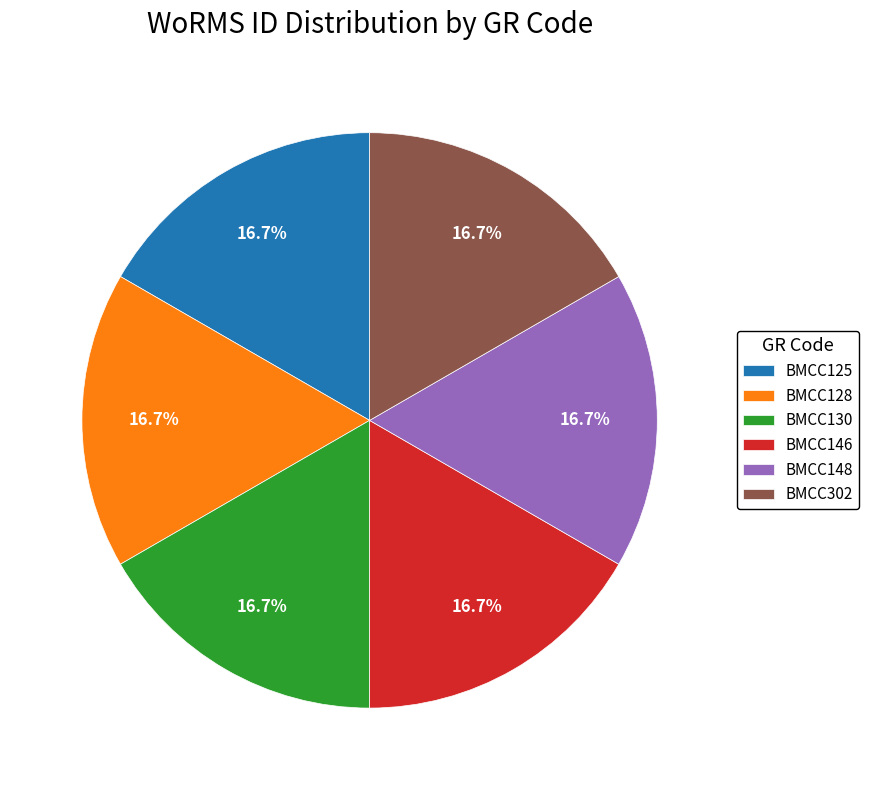

Is BMCC146 the majority of the pie?

No